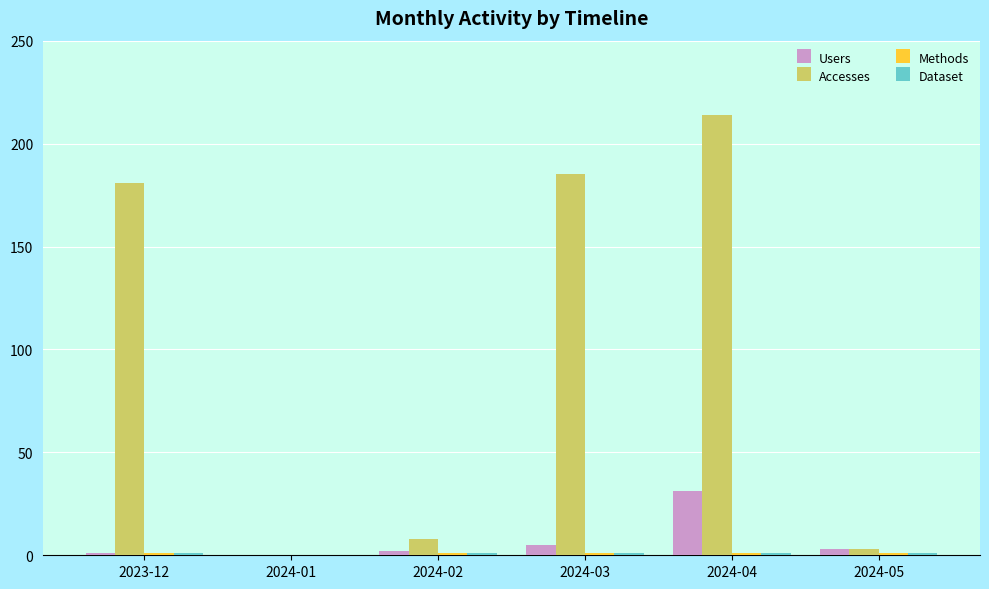

Where is Accesses nearest to the value 107?

2023-12